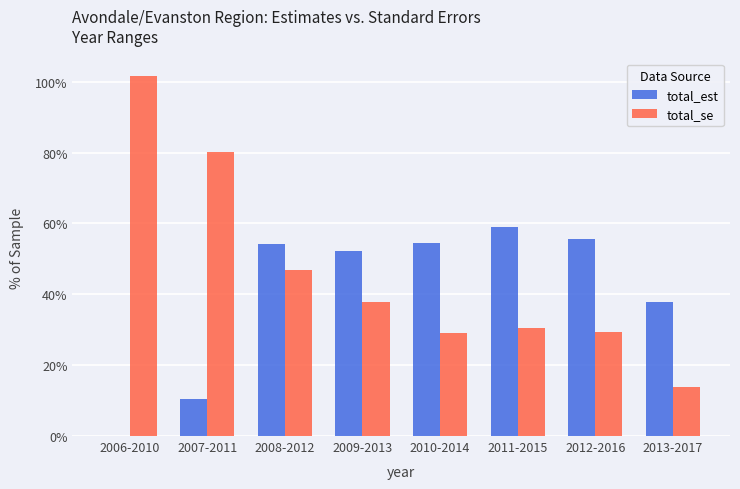

How many total_est values are between 0 and 1?

8